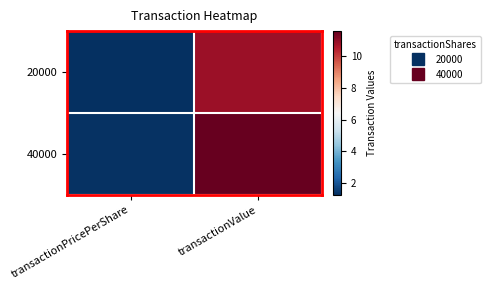

Reading left to right, extract all data points from this chart.

20000: transactionPricePerShare=1.3	transactionValue=10.8
40000: transactionPricePerShare=1.3	transactionValue=11.6